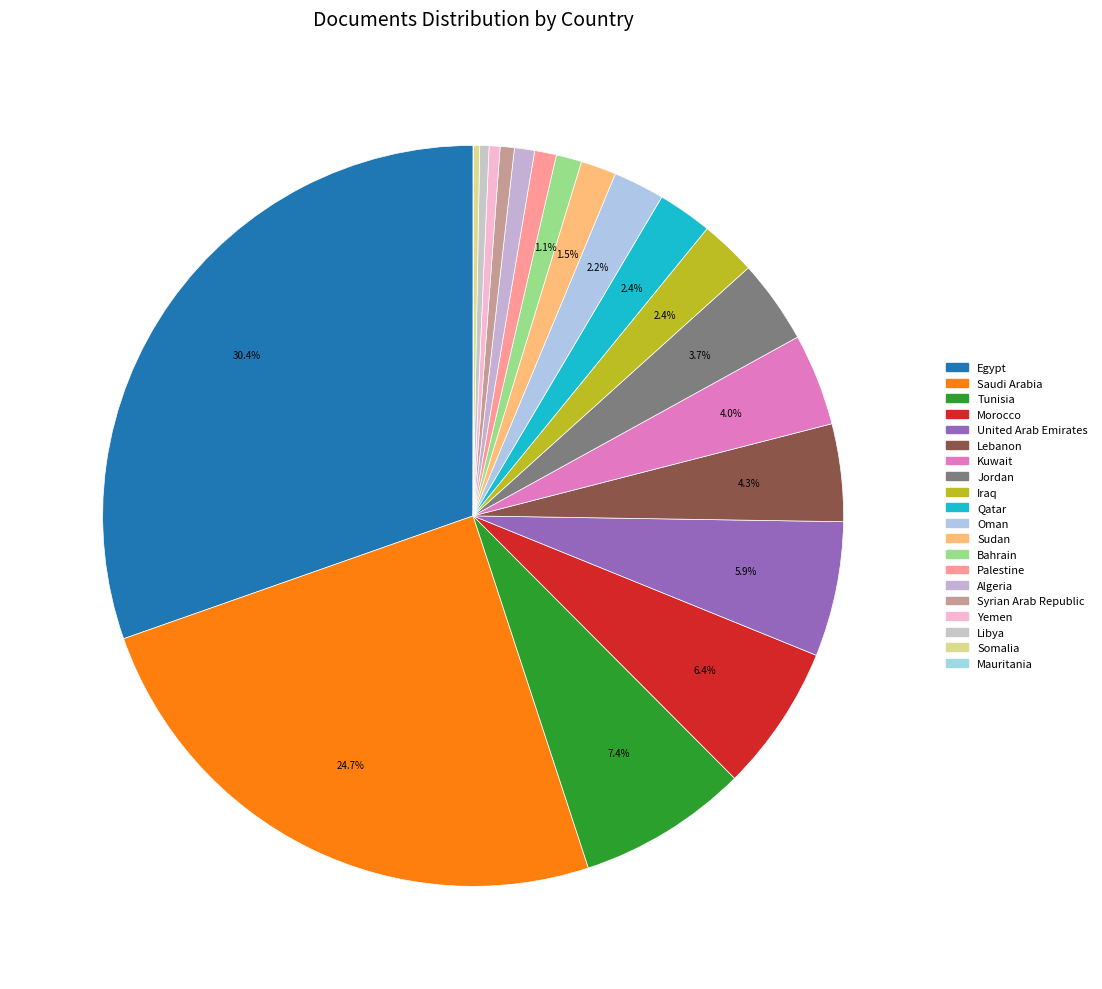

What portion of the pie excludes Egypt?

69.6%